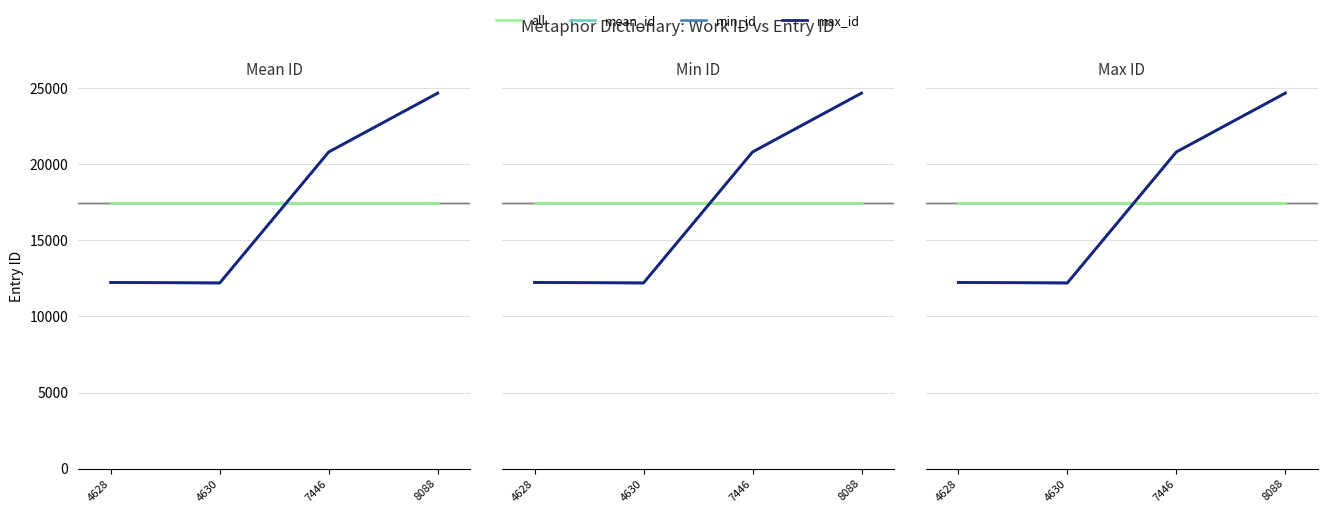

What is the difference between the maximum and minimum values in the max_id series?

12476.0